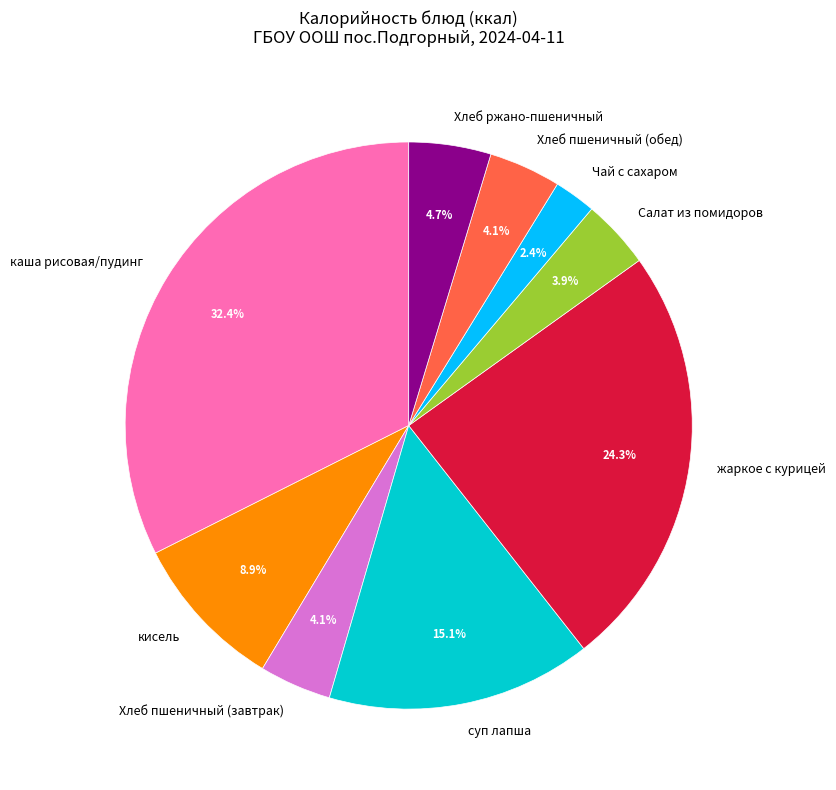

Count the number of slices in the pie.

9